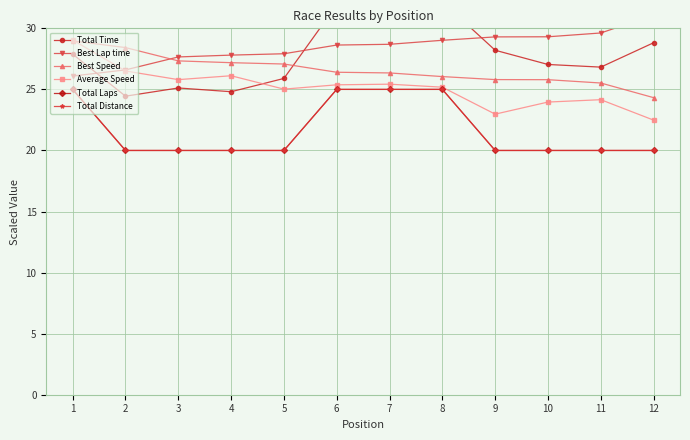

True or false: Best Speed has more than 2 interior local peaks.

False